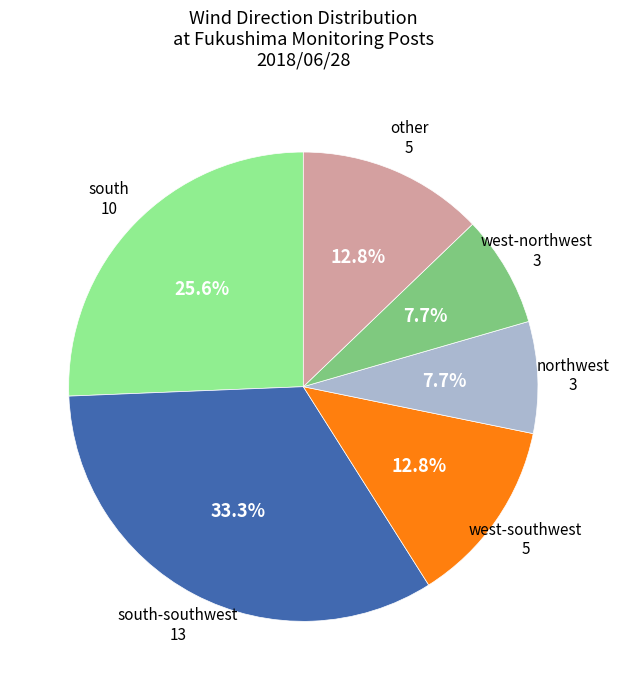

What percentage do west-northwest and south together represent?

33.3%